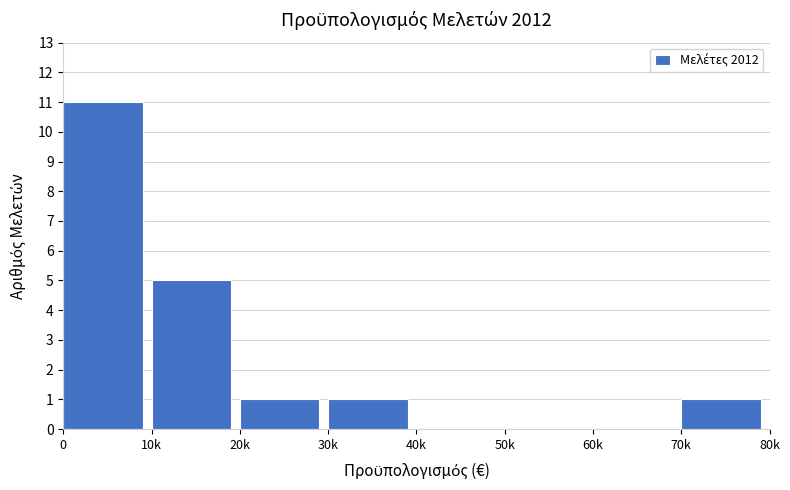

Reading right to left, what are all the values shown in this chart?

70k=1	60k=0	50k=0	40k=0	30k=1	20k=1	10k=5	0=11